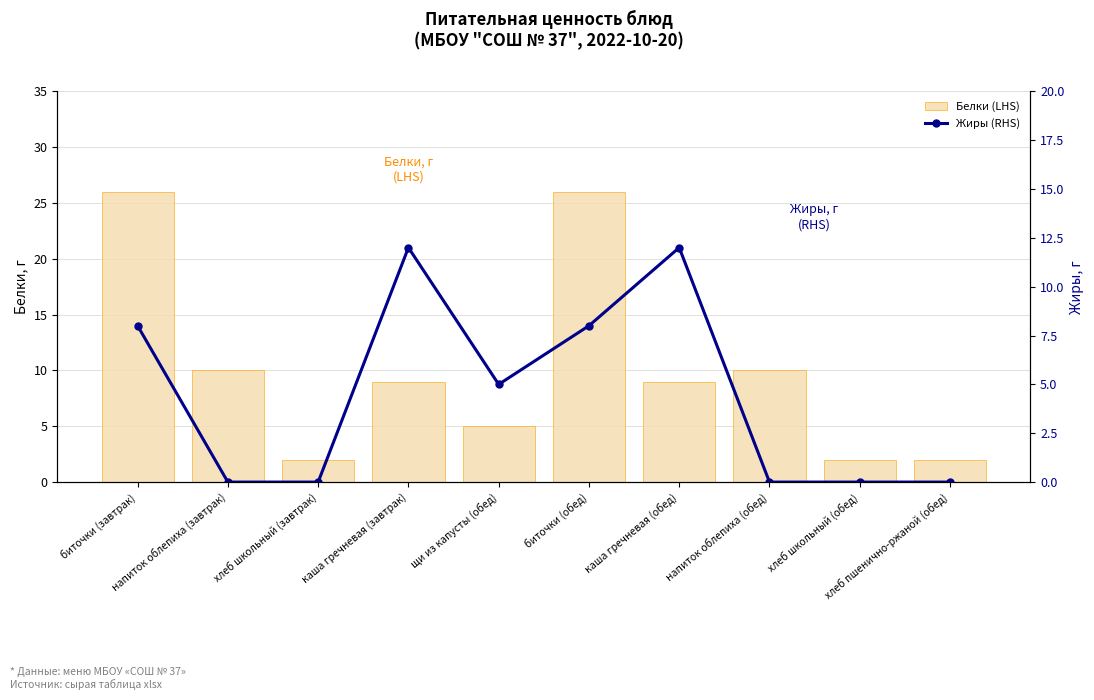

Rank the categories by Жиры (RHS) value from lowest to highest.

напиток облепиха (завтрак), хлеб школьный (завтрак), напиток облепиха (обед), хлеб школьный (обед), хлеб пшенично-ржаной (обед), щи из капусты (обед), биточки (завтрак), биточки (обед), каша гречневая (завтрак), каша гречневая (обед)